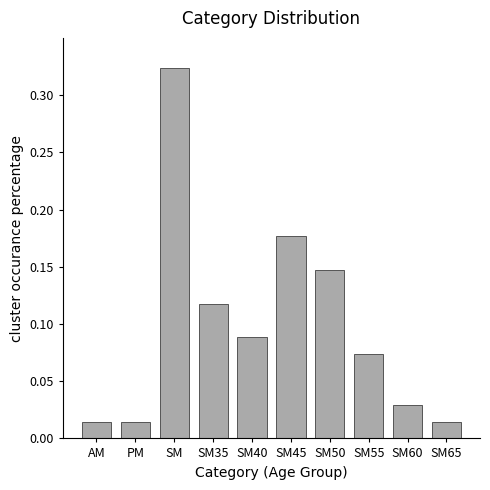

What is the sum of all values?

1.0